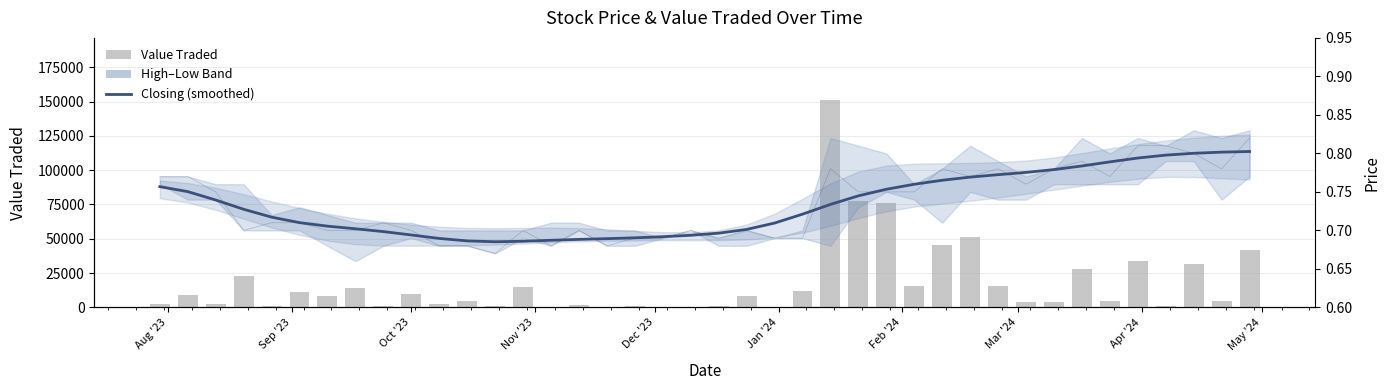

Reading right to left, transcribe all the data shown in this chart.

Value Traded: 41490.0	4750.0	31751.0	836.0	33859.0	4578.0	27731.0	3655.0	4307.0	15272.0	51098.0	45147.0	15741.0	76321.0	77784.0	151044.0	11811.0	242.0	8234.0	1402.0	35.0	11.0	903.0	17.0	2122.0	478.0	15164.0	1065.0	4424.0	2629.0	9587.0	1094.0	14370.0	8076.0	11448.0	1084.0	22781.0	2786.0	8953.0	2197.0
Closing (smoothed): 0.8	0.8	0.8	0.8	0.8	0.8	0.8	0.8	0.8	0.8	0.8	0.8	0.8	0.8	0.7	0.7	0.7	0.7	0.7	0.7	0.7	0.7	0.7	0.7	0.7	0.7	0.7	0.7	0.7	0.7	0.7	0.7	0.7	0.7	0.7	0.7	0.7	0.7	0.8	0.8